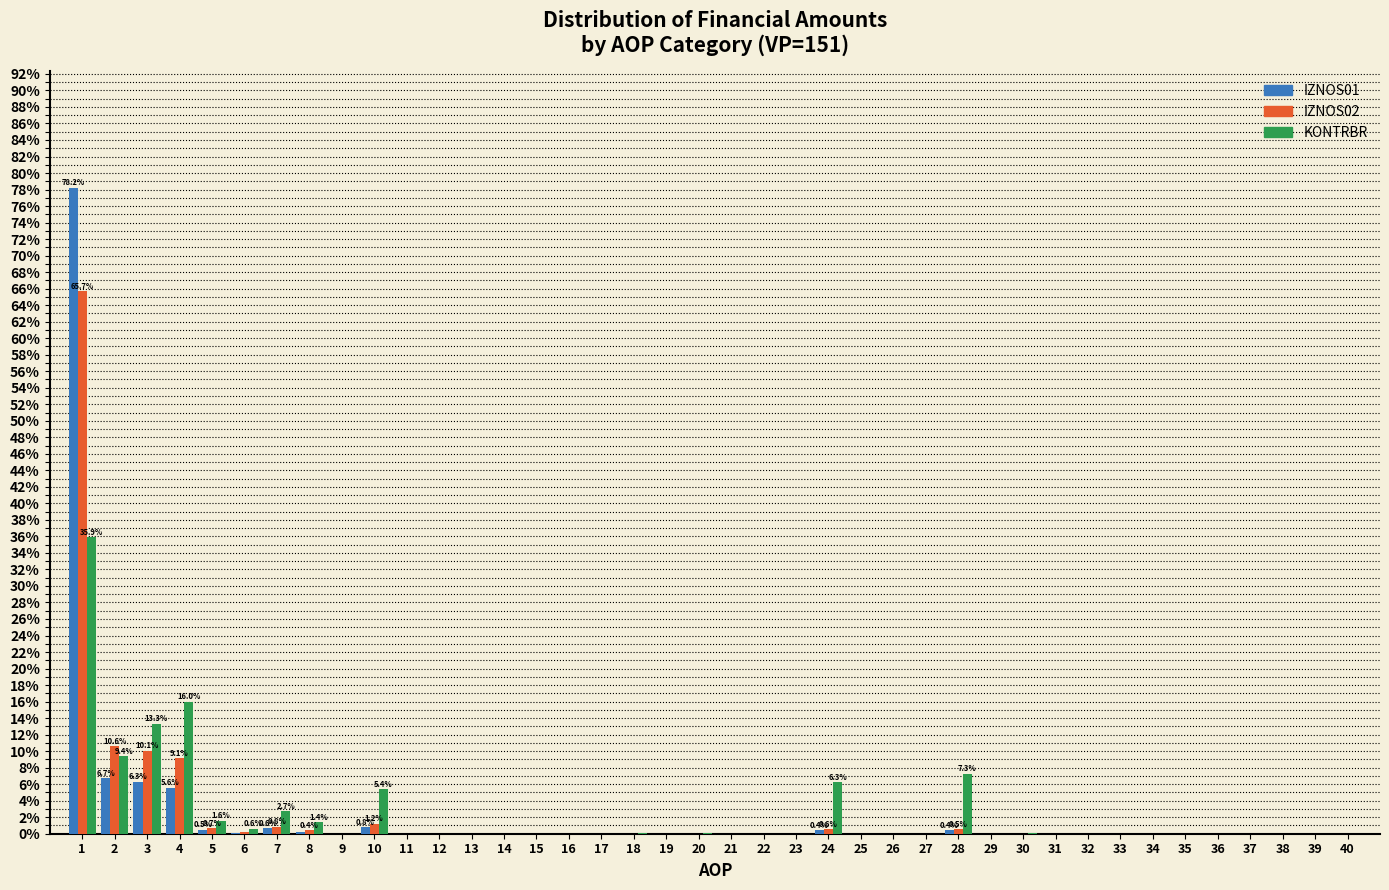

Is it true that IZNOS01 equals 0.8 at 10?

True